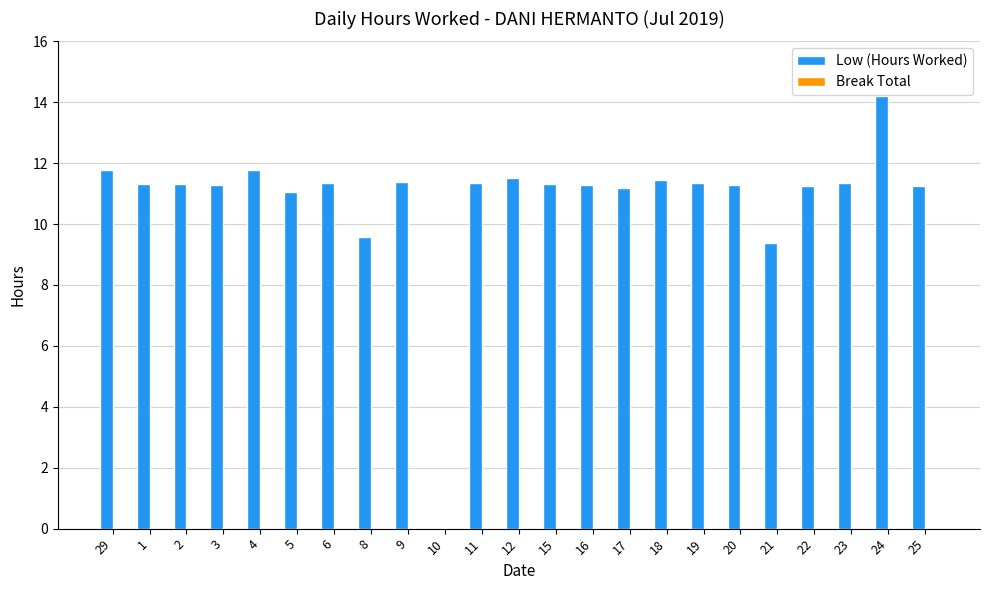

Does the chart contain stacked bars?

No